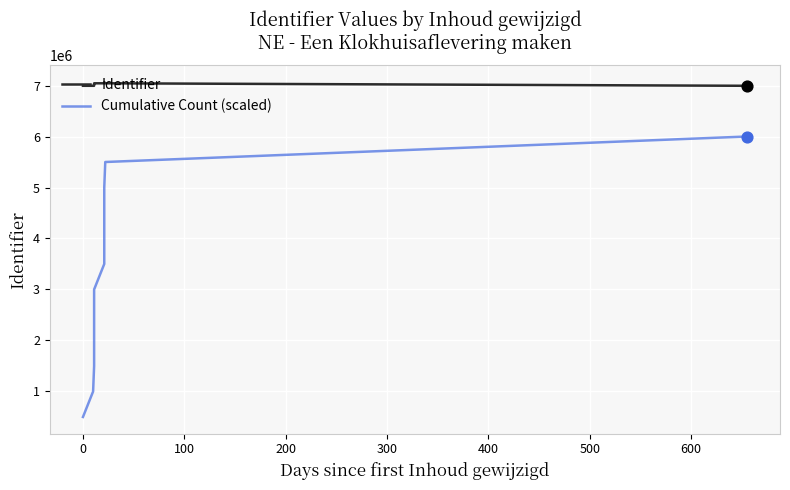

Which series reaches the maximum Y coordinate?

Identifier